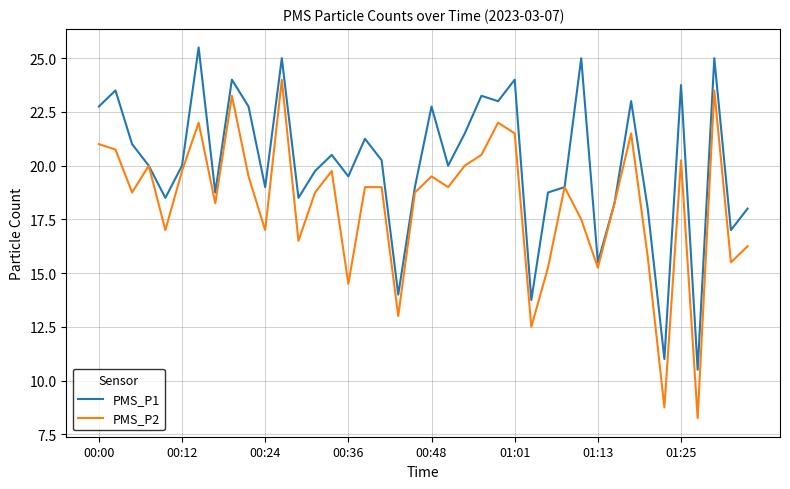

Which series has the largest total across all categories?

PMS_P1